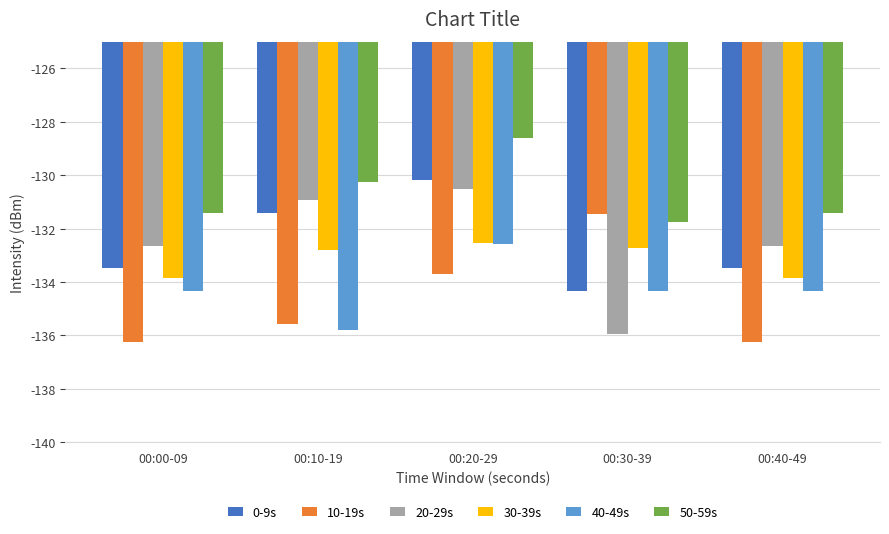

Read the 40-49s value at 00:30-39.

-134.3